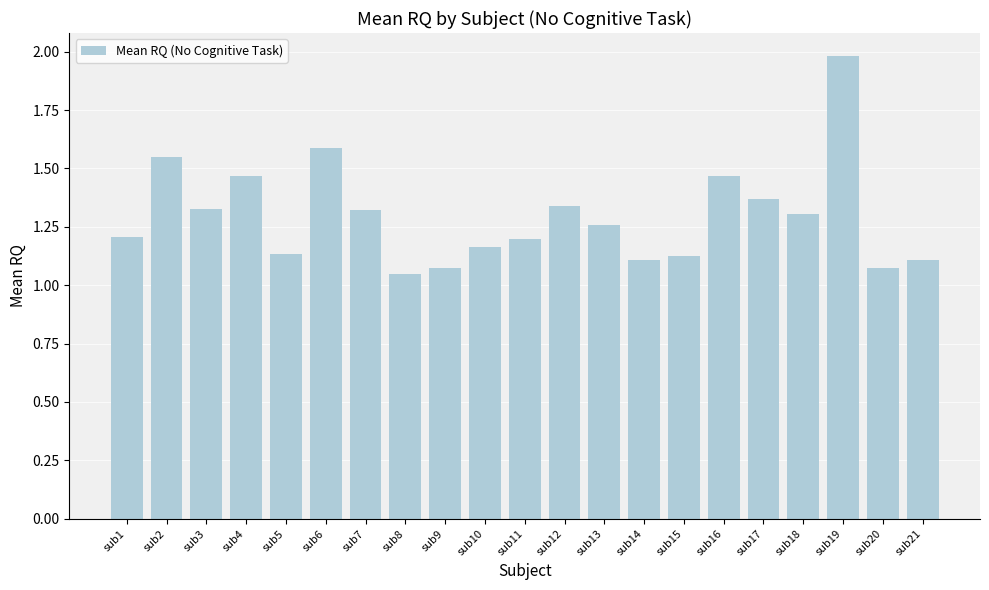

What is the change in value from sub1 to sub8?

-0.2